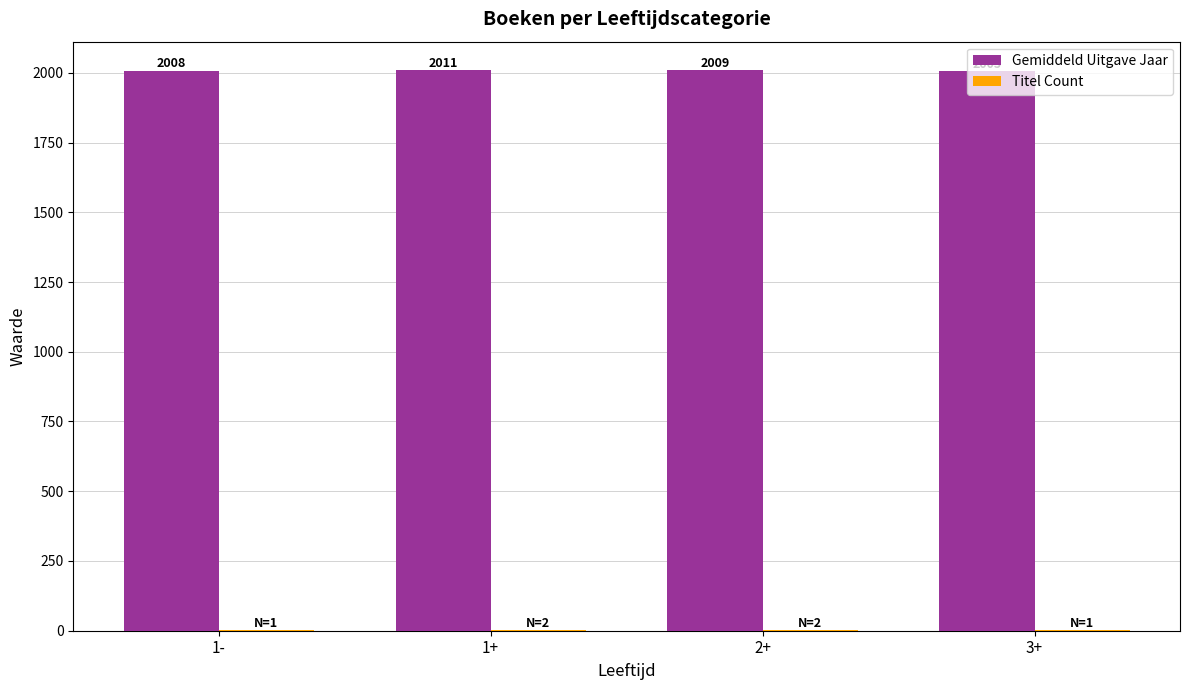

Are the bars grouped side by side (vs. stacked)?

Yes